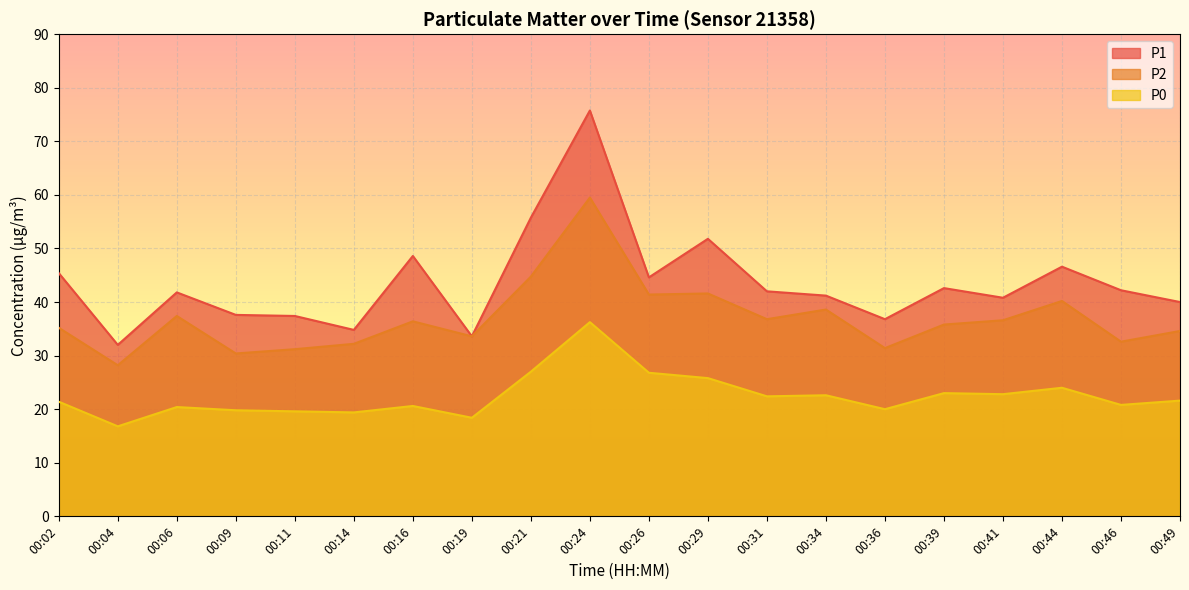

At which category is the sum across all series the highest?

00:24